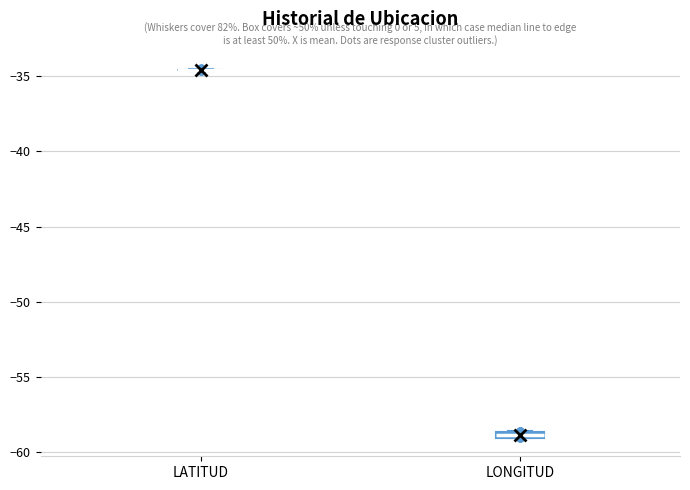

Where is the upper edge of the box for LONGITUD on the y-axis? The values are not printed on the chart, so give them approximately, as read against the axis.

-58.5